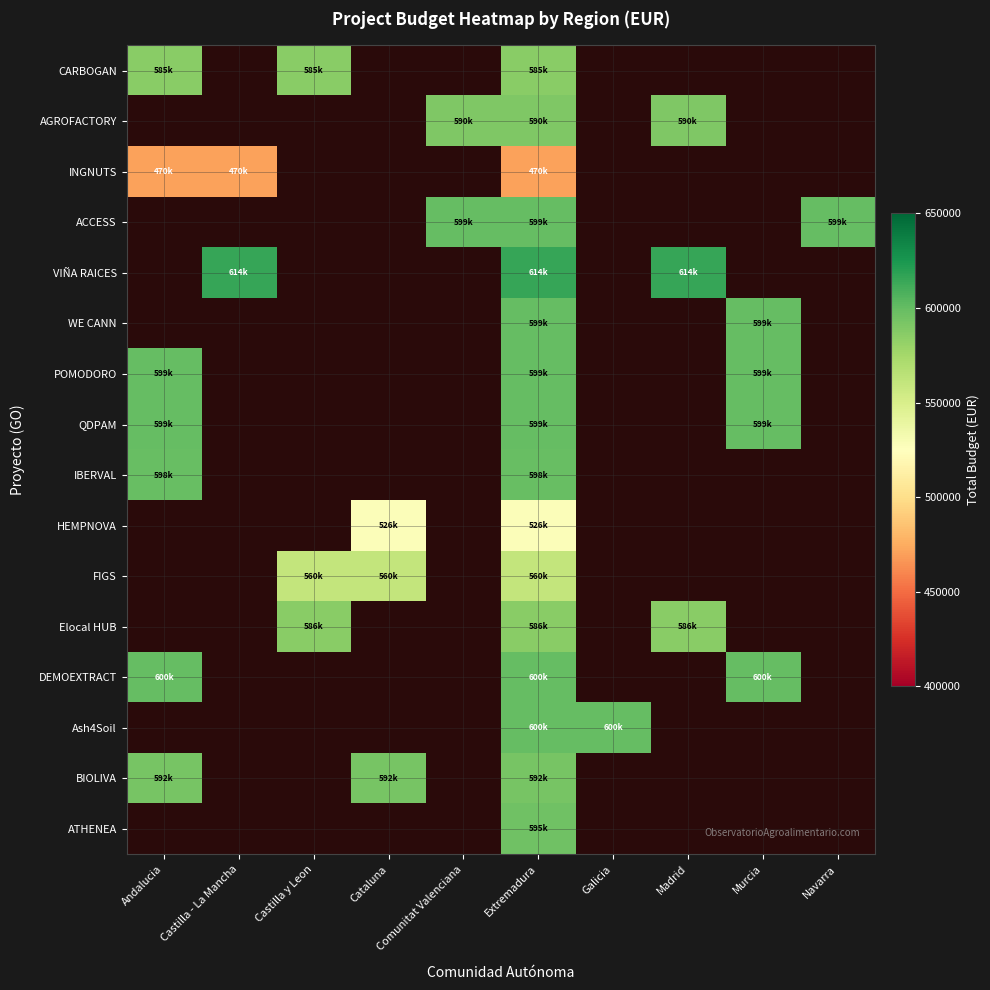

At Galicia, list the series in order from largest to smallest.

Ash4Soil, CARBOGAN, AGROFACTORY, INGNUTS, ACCESS, VIÑA RAICES, WE CANN, POMODORO, QDPAM, IBERVAL, HEMPNOVA, FIGS, Elocal HUB, DEMOEXTRACT, BIOLIVA, ATHENEA